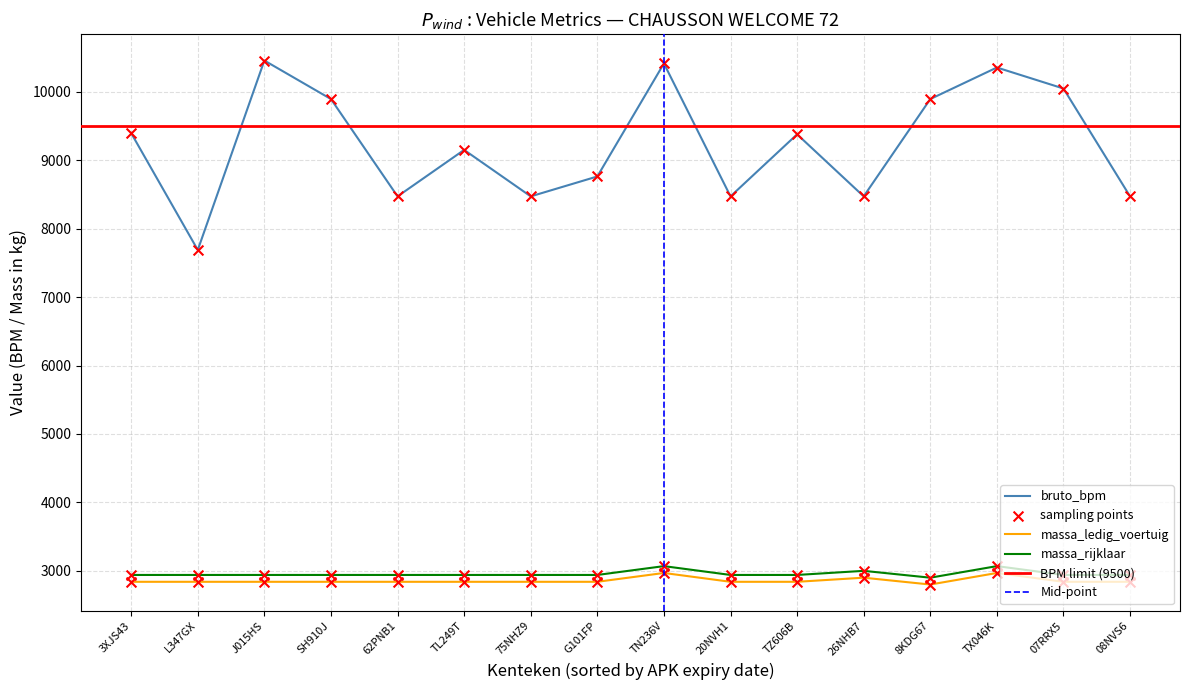

At how many categories does at least one series exceed 4414?

16